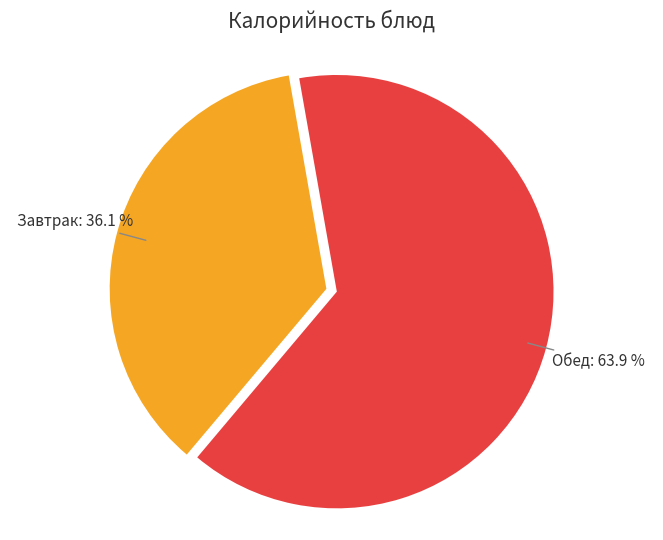

Is there a majority slice in this chart?

Yes